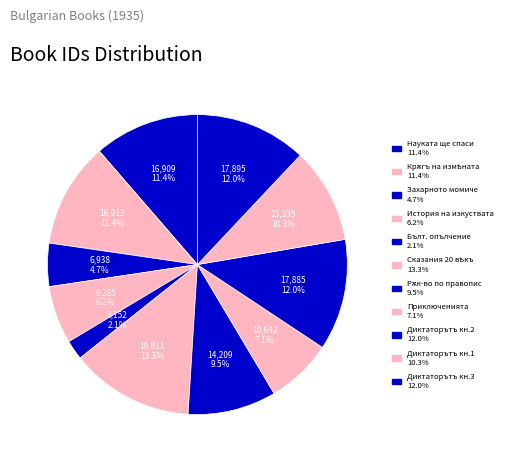

Count the number of slices in the pie.

11